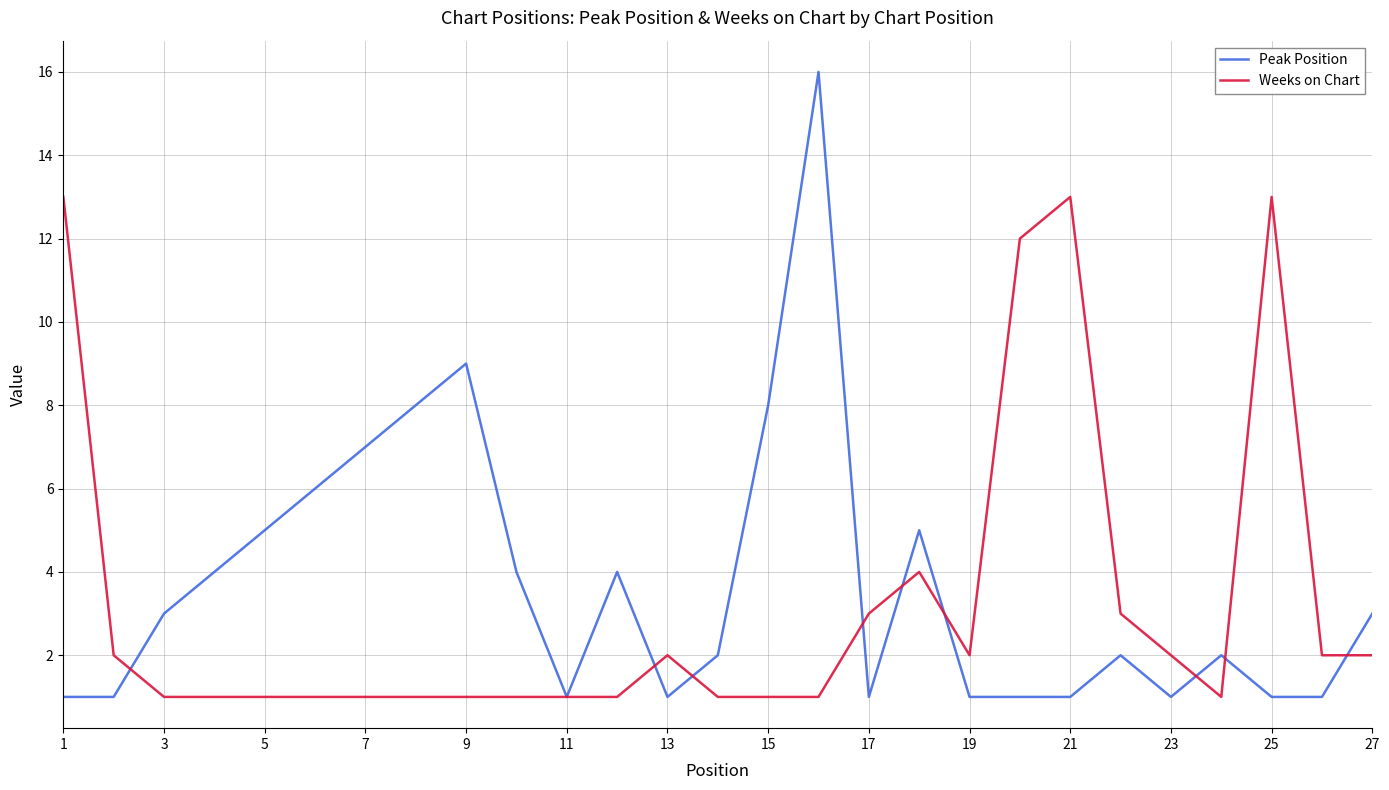

List the series in order of their peak value, highest first.

Peak Position, Weeks on Chart